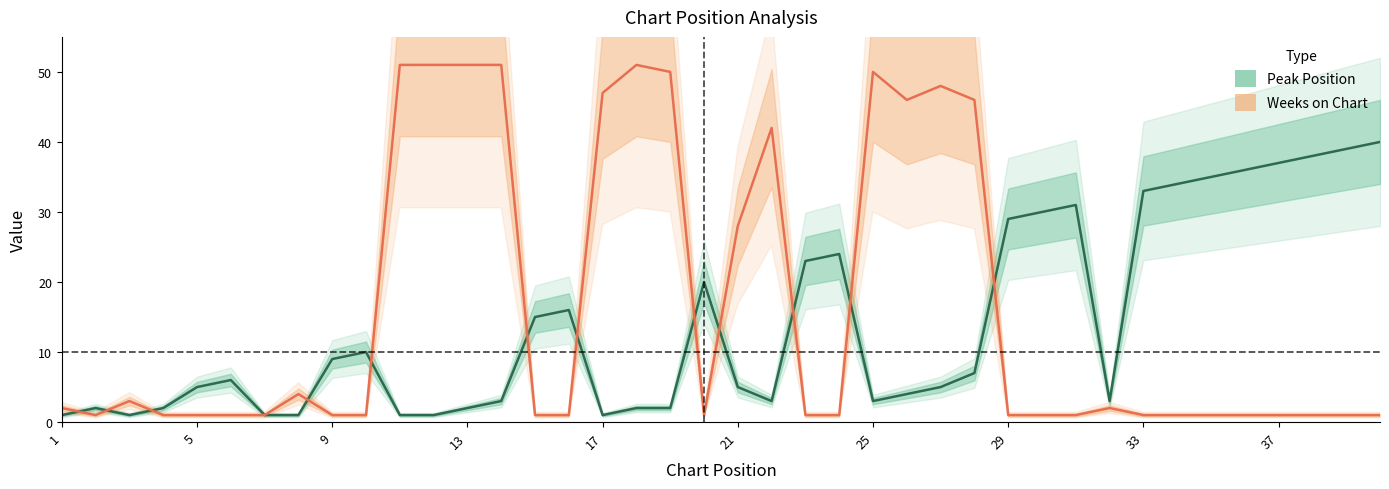

Where is the first local maximum for Weeks on Chart?

3